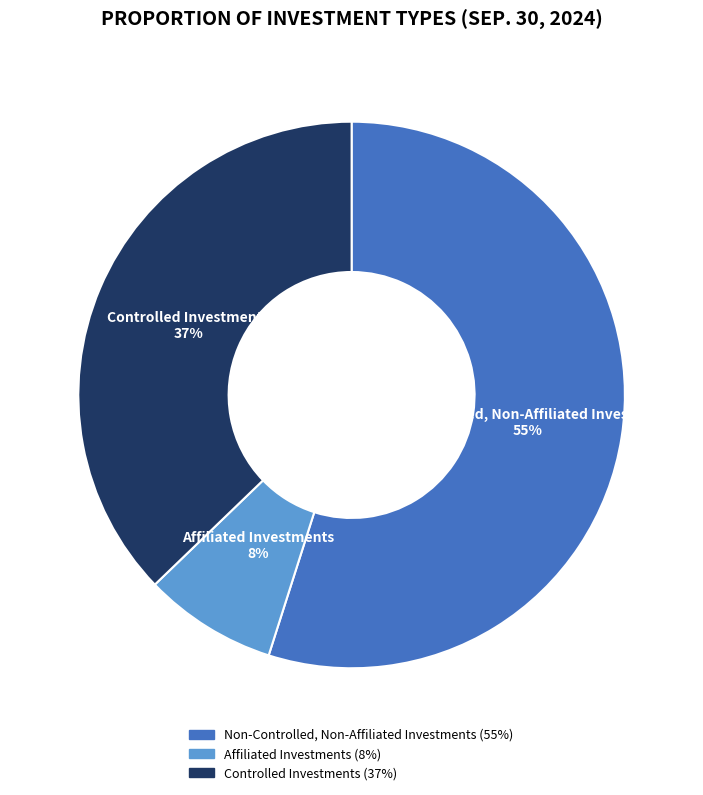

Count the number of slices in the pie.

3